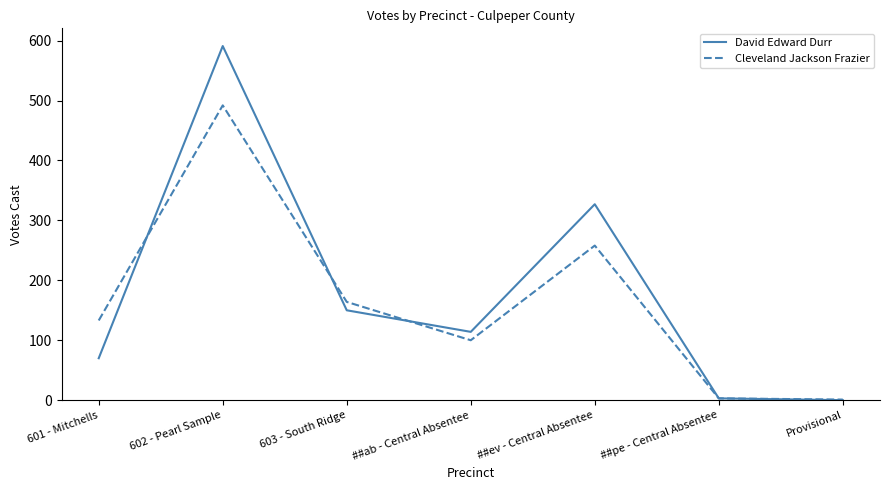

List the series in order of their peak value, lowest first.

Cleveland Jackson Frazier, David Edward Durr